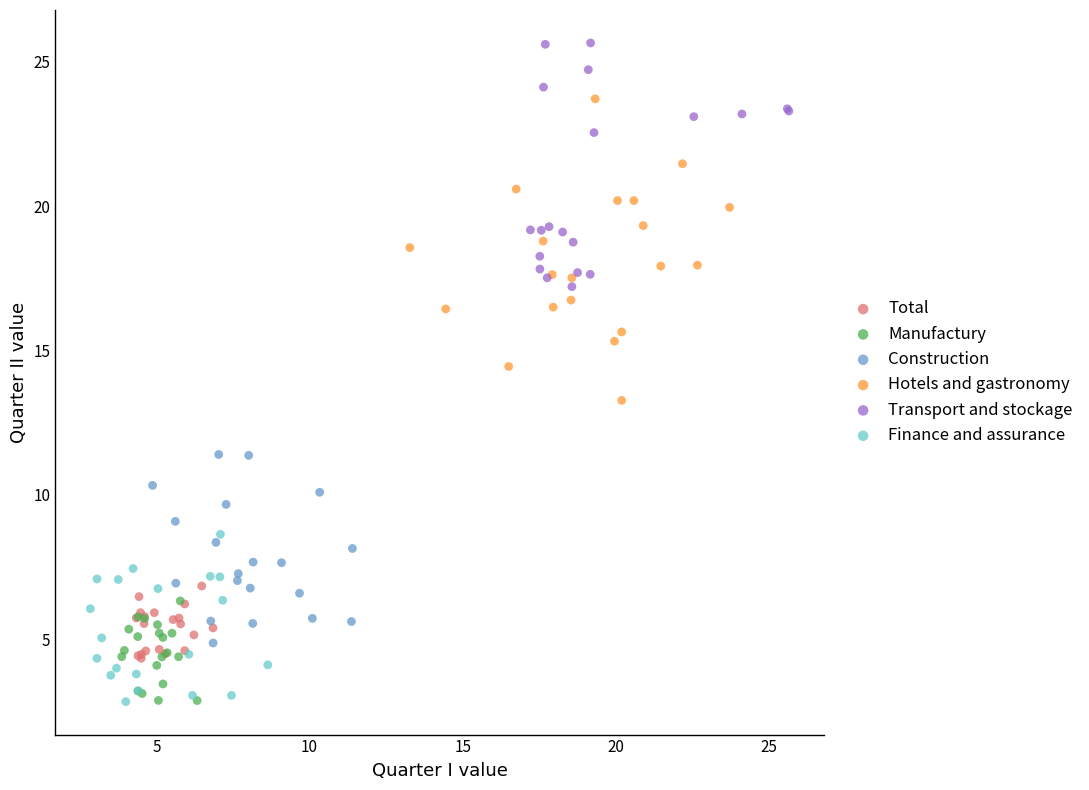

Which series reaches the maximum Y coordinate?

Transport and stockage